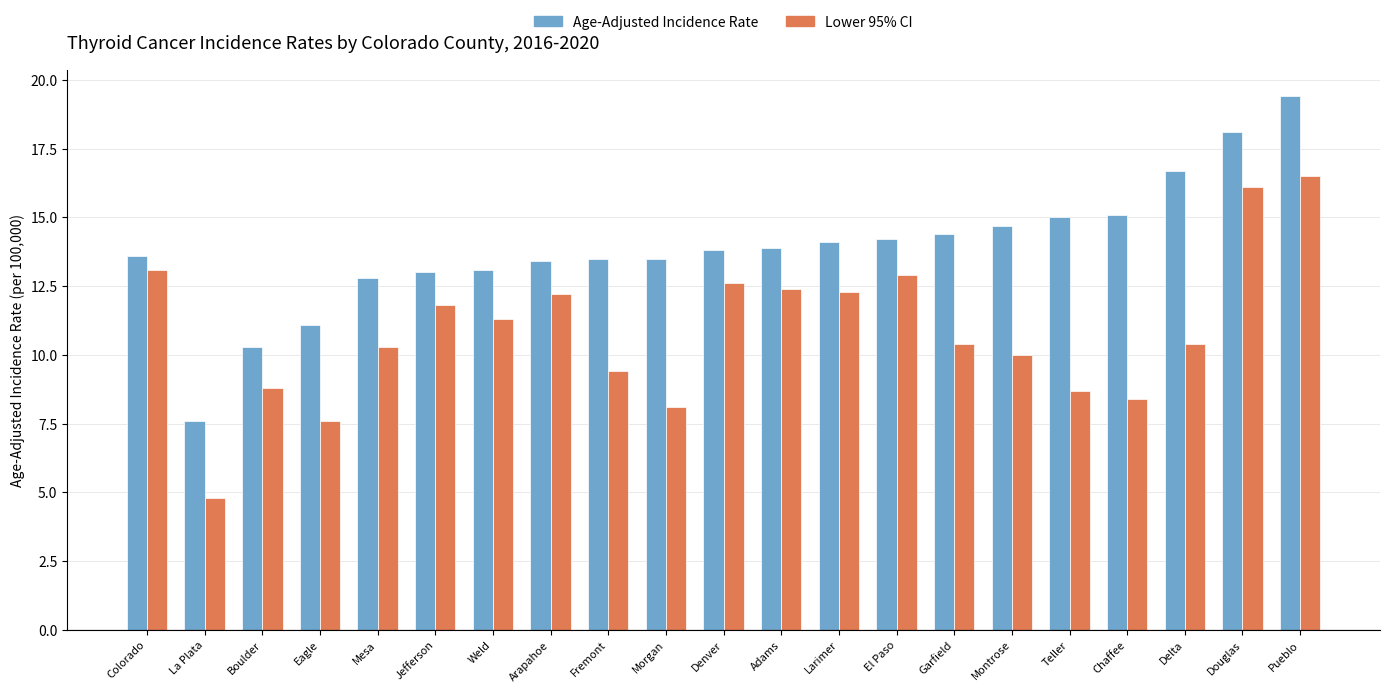

What is the sum of all Lower 95% CI values?

228.1